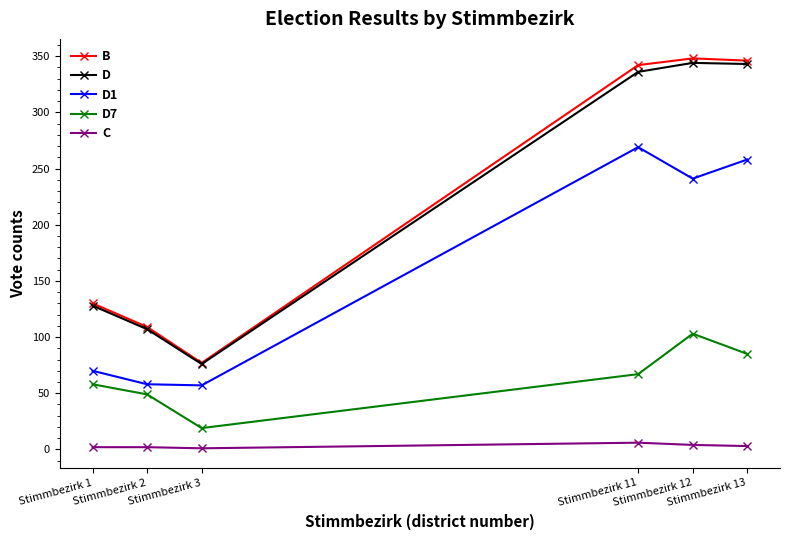

Which series has the largest range (max minus min)?

B